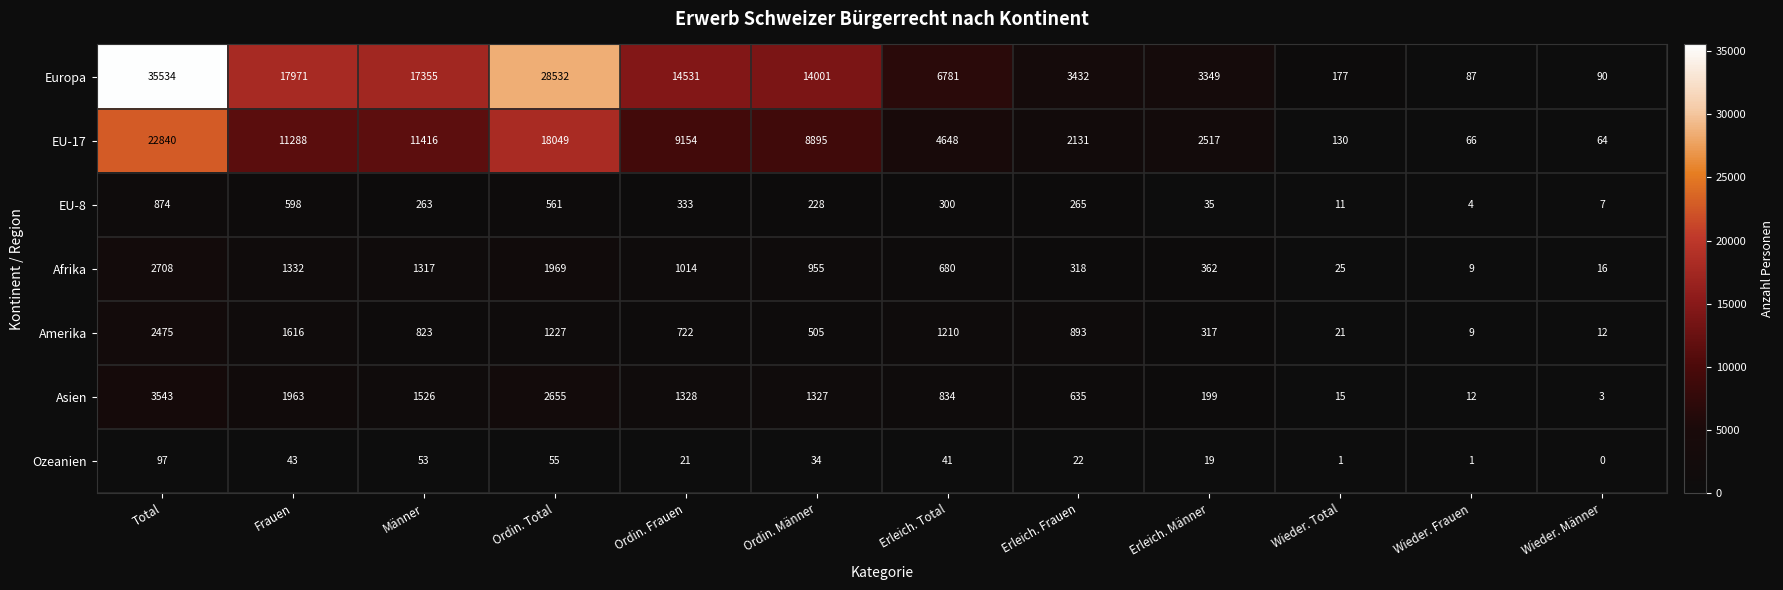

The value of Afrika at Erleich. Männer is 362. True or false?

True